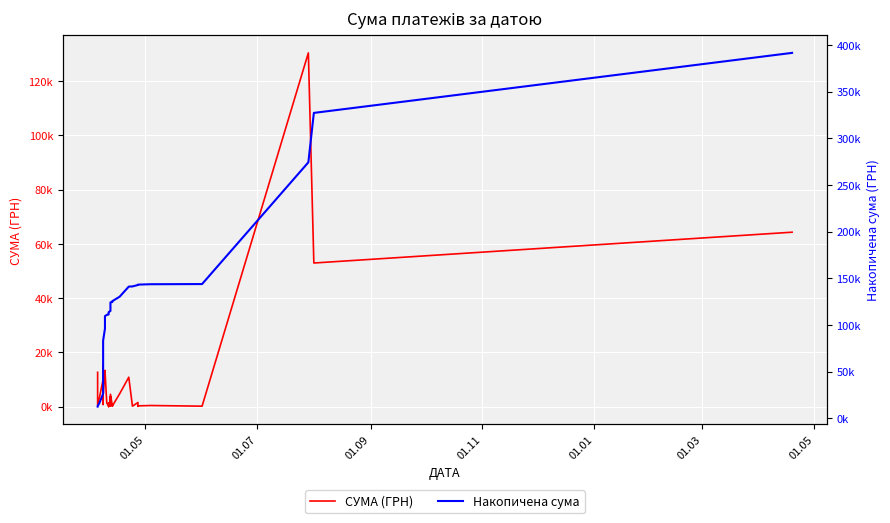

True or false: Накопичена сума and СУМА (ГРН) intersect in this chart.

False